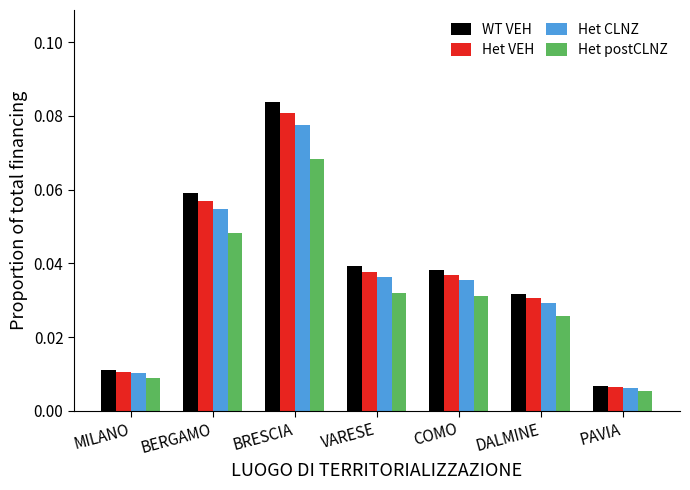

At which label is Het postCLNZ closest to 0?

PAVIA